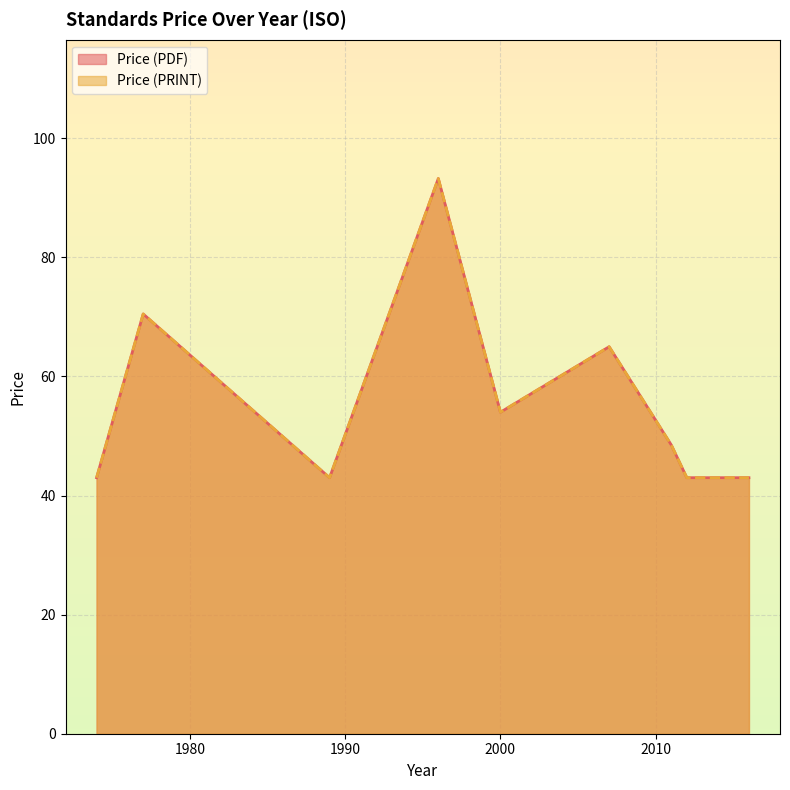

Which series has the widest spread of values?

Price (PDF)